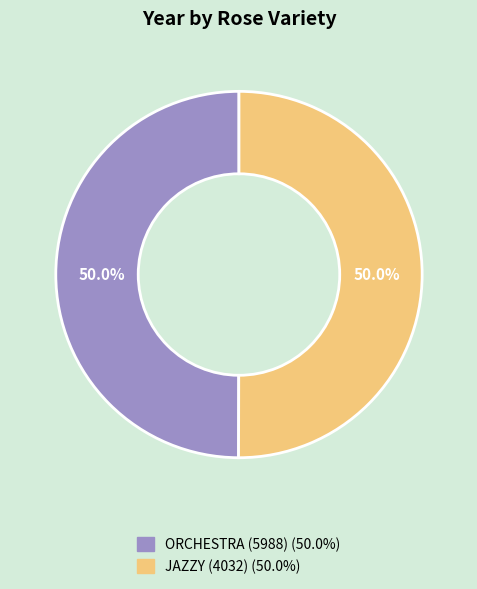

What is the total percentage of JAZZY (4032) and ORCHESTRA (5988)?

100.0%